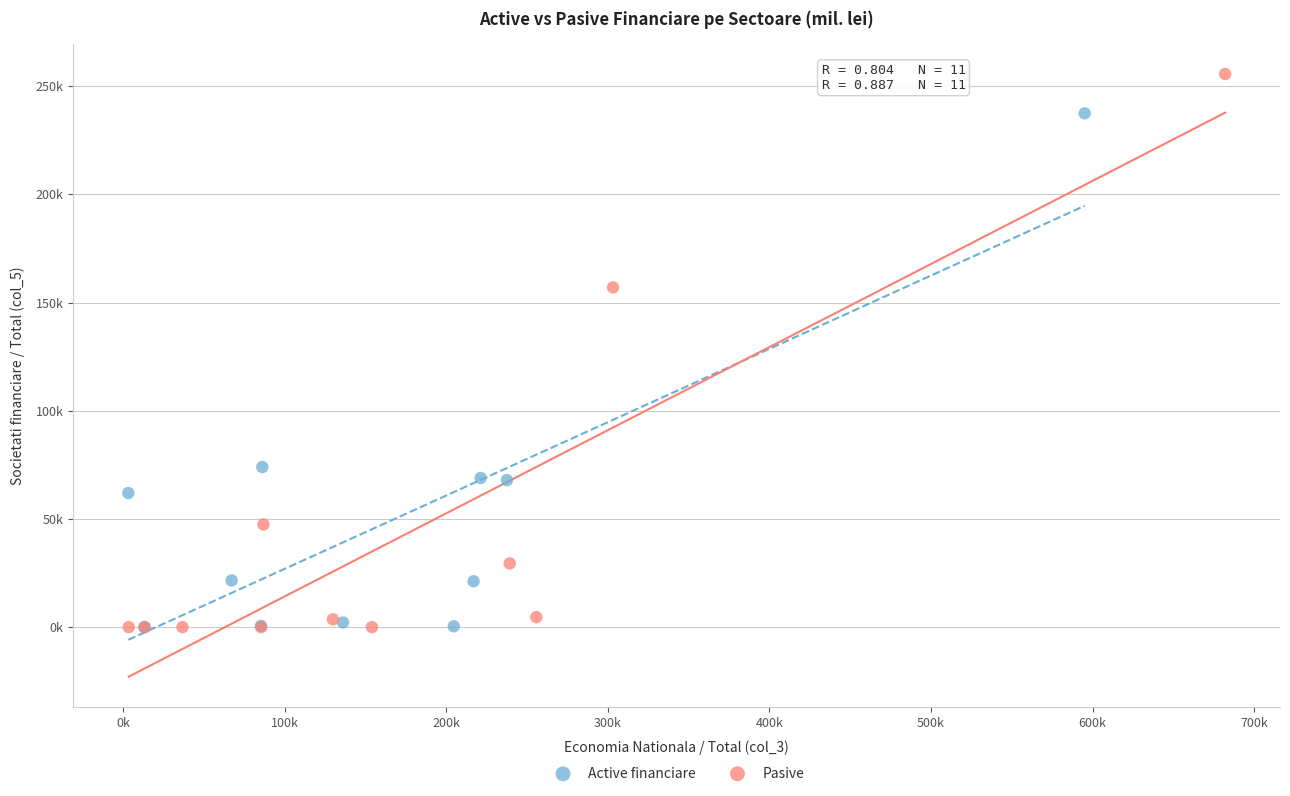

What are all the series names shown in the legend?

Active financiare, Pasive